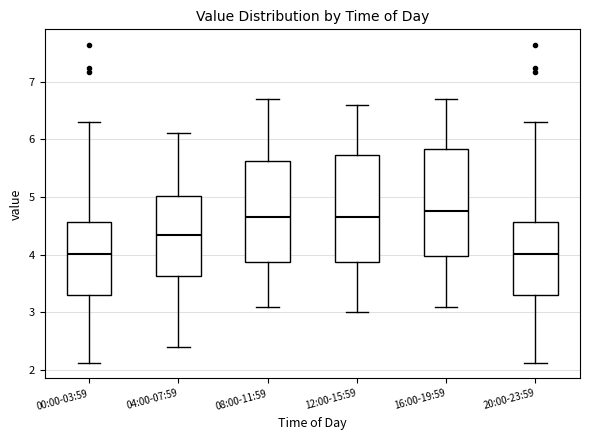

Reading left to right, read every box against the y-axis: the position of its median line, the range the box covers, and the ends of its whiskers. The values are not printed on the chart, so give them approximately, as read against the axis.

00:00-03:59: median 4.0, box 3.3 to 4.6, whiskers 2.1 to 6.3
04:00-07:59: median 4.3, box 3.6 to 5.0, whiskers 2.4 to 6.1
08:00-11:59: median 4.7, box 3.9 to 5.6, whiskers 3.1 to 6.7
12:00-15:59: median 4.7, box 3.9 to 5.7, whiskers 3.0 to 6.6
16:00-19:59: median 4.8, box 4.0 to 5.8, whiskers 3.1 to 6.7
20:00-23:59: median 4.0, box 3.3 to 4.6, whiskers 2.1 to 6.3